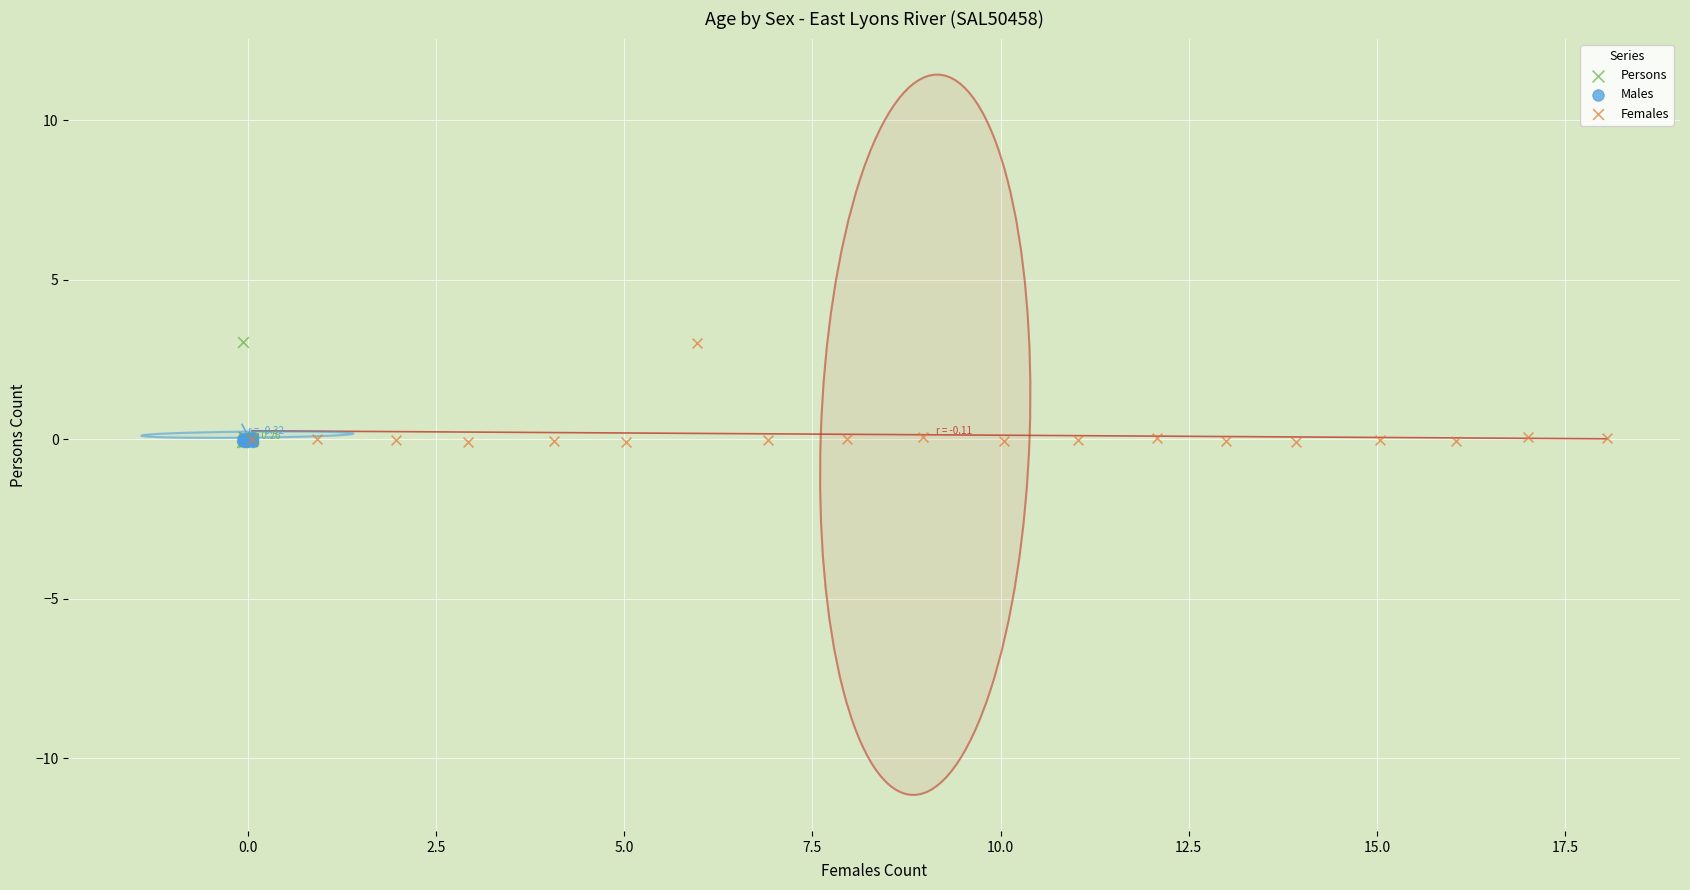

Which series has the widest spread of Y values?

Persons